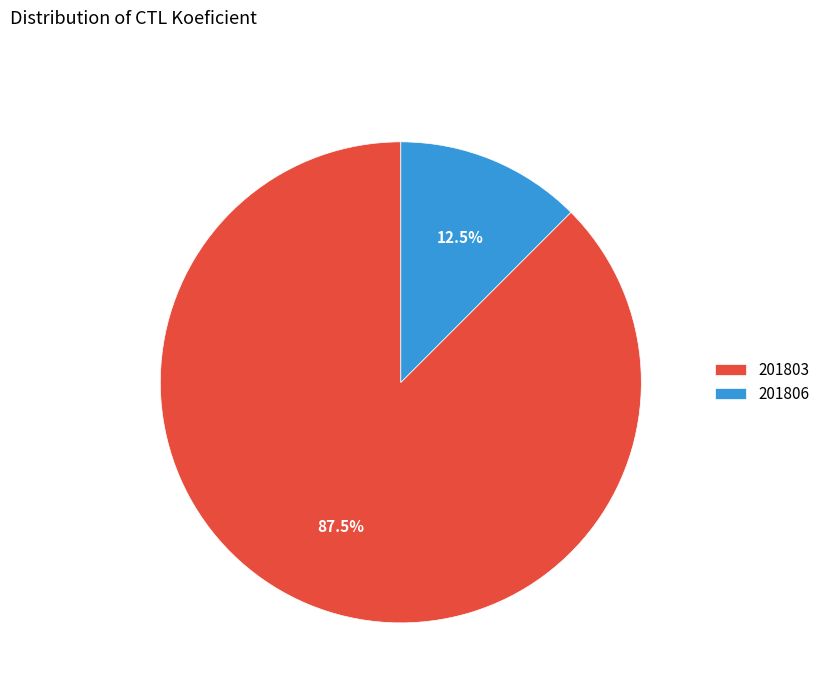

What is the majority slice?

201803